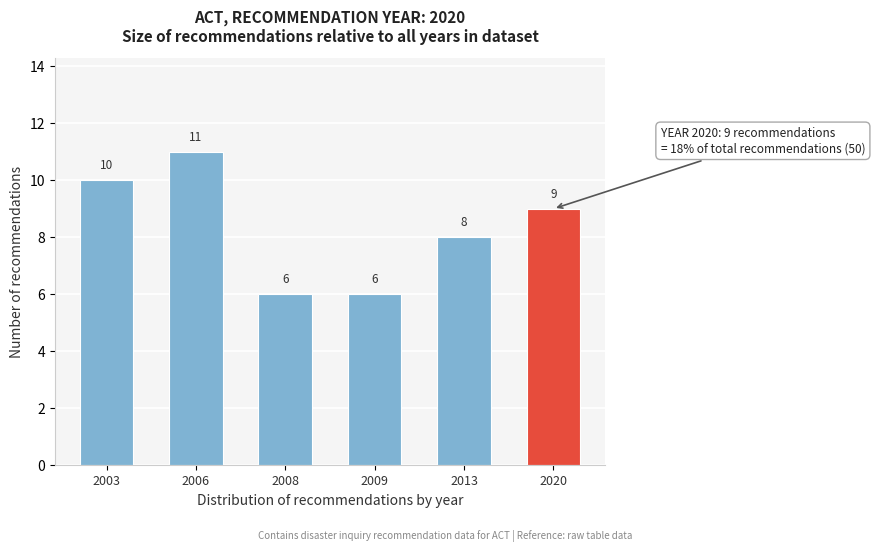

Reading right to left, what are all the values shown in this chart?

9	8	6	6	11	10